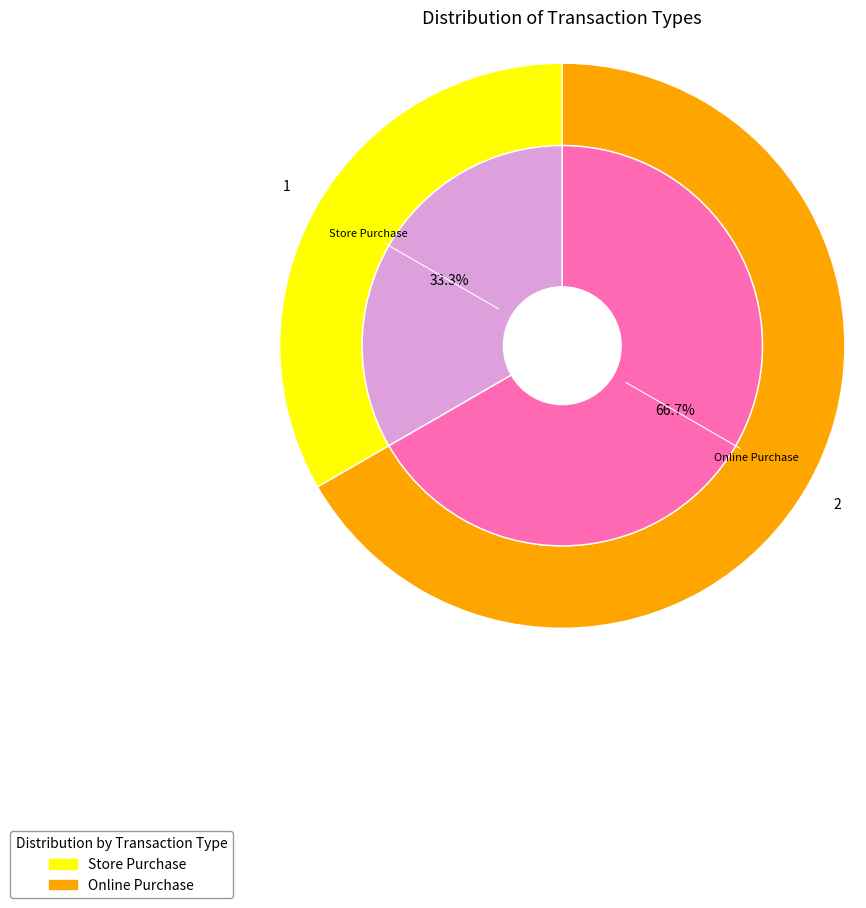

How much of the chart is everything except Online Purchase?

33.3%